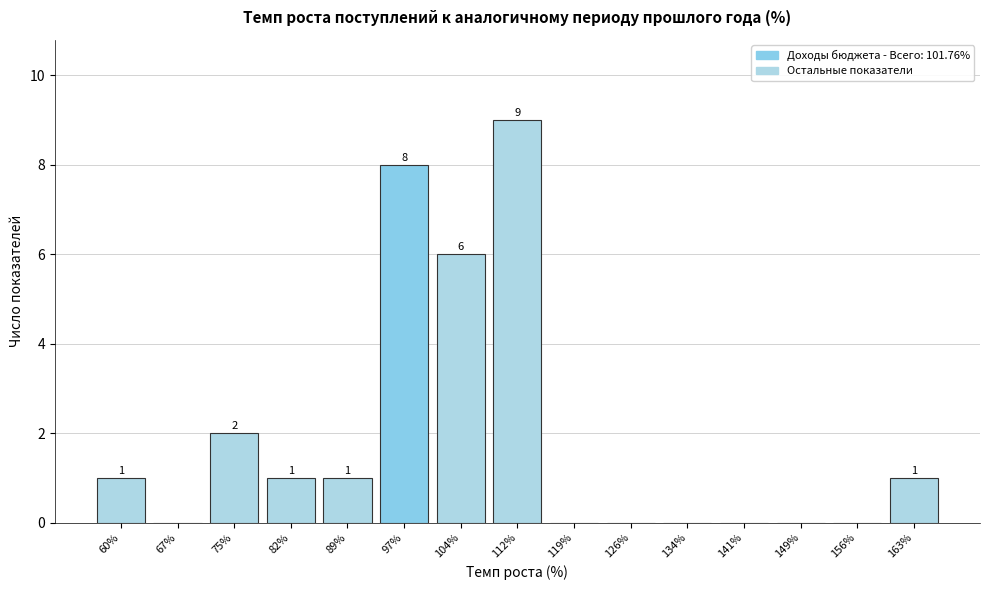

Reading left to right, transcribe all the data shown in this chart.

60%=1	67%=0	75%=2	82%=1	89%=1	97%=8	104%=6	112%=9	119%=0	126%=0	134%=0	141%=0	149%=0	156%=0	163%=1